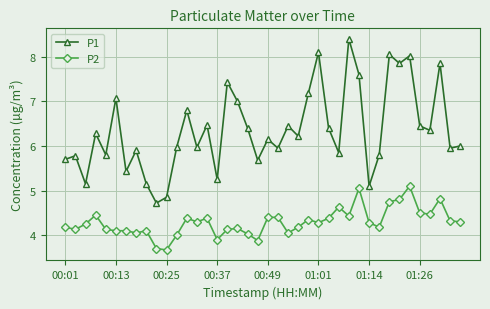

True or false: P2 and P1 intersect in this chart.

False